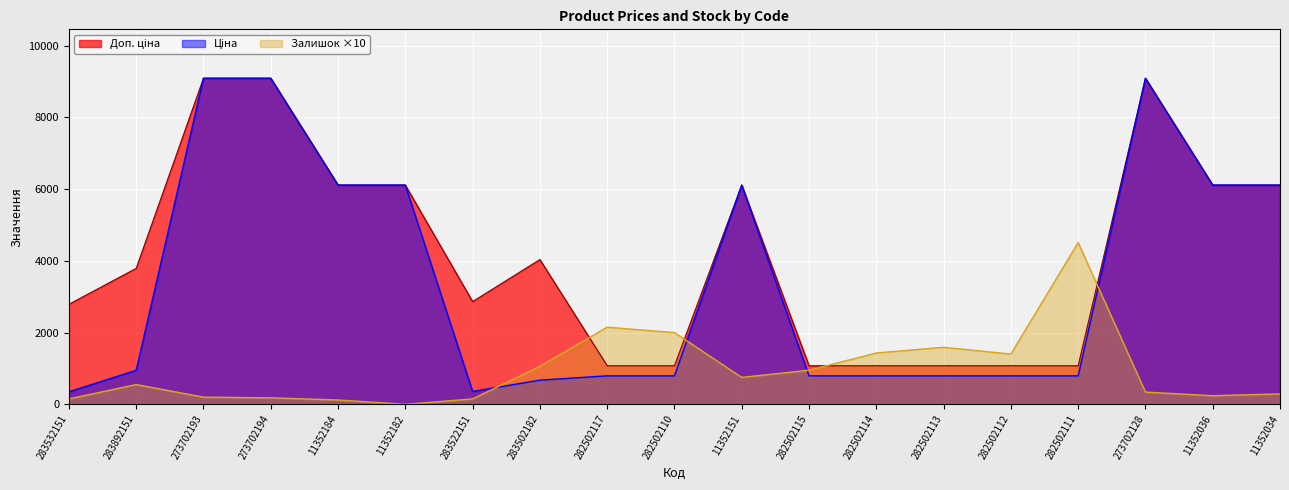

At which category does the chart reach its minimum across all series?

11352182